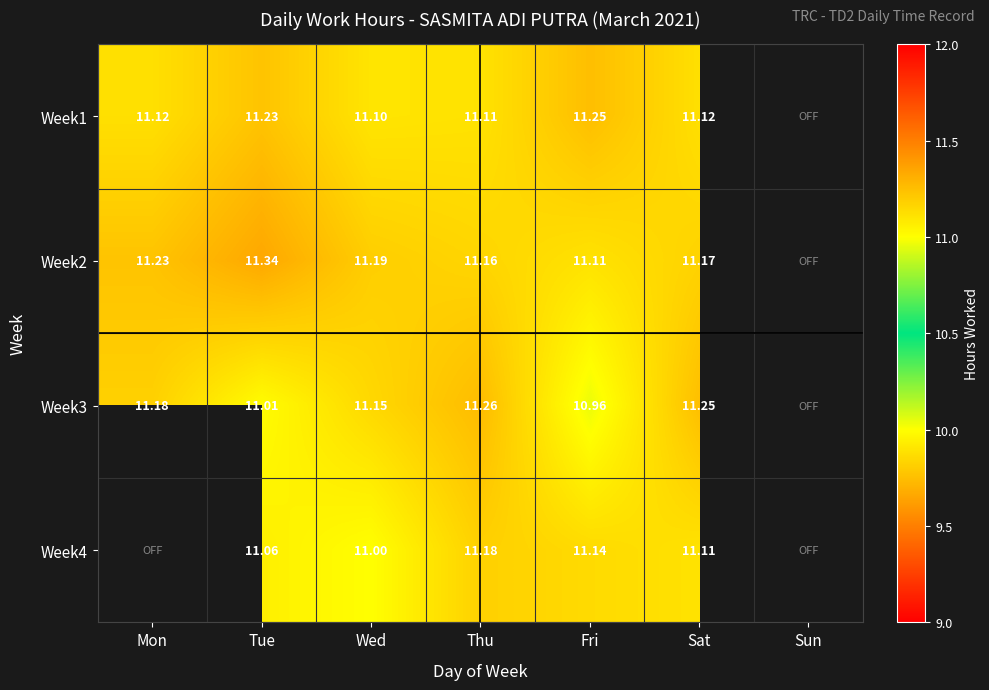

True or false: Week3 has a value of 11.3 at Thu.

True